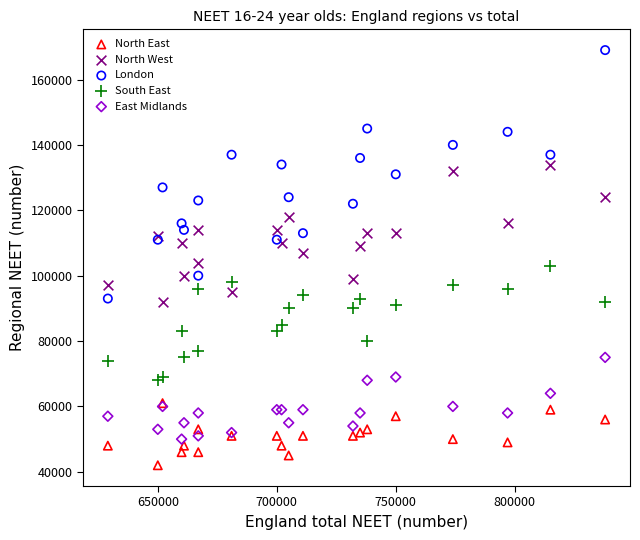

What are all the series names shown in the legend?

North East, North West, London, South East, East Midlands